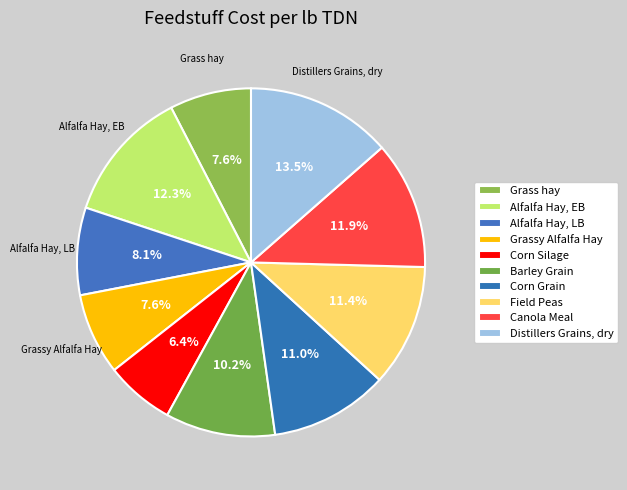

How many segments does this pie chart have?

10